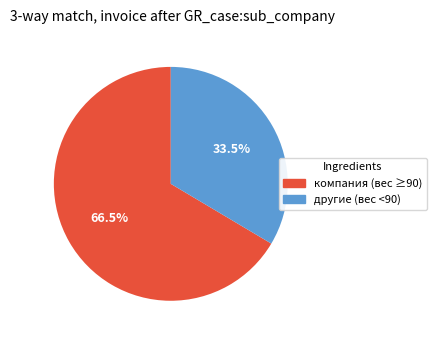

To the nearest percent, what is the average slice percentage?

50%